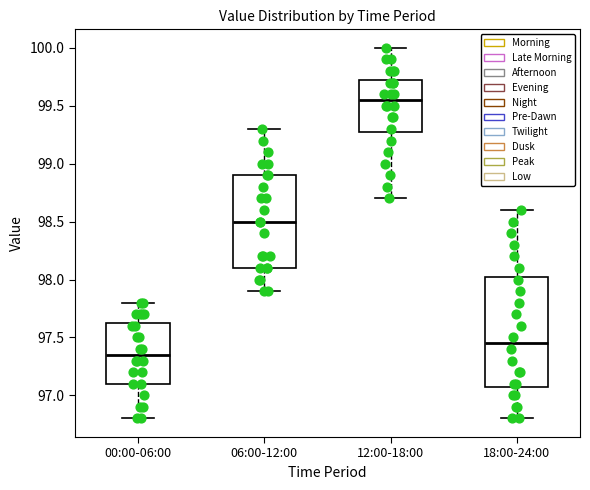

Where is the lower edge of the box for 12:00-18:00 on the y-axis? The values are not printed on the chart, so give them approximately, as read against the axis.

99.30